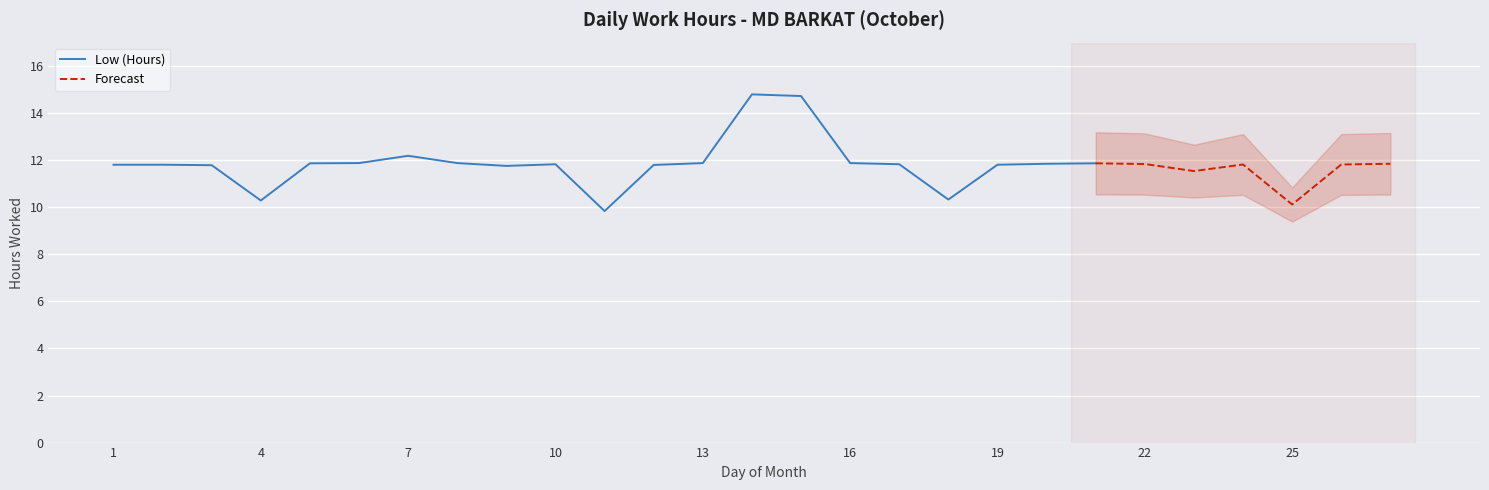

Rank the categories by value from highest to lowest.

14, 15, 7, 6, 8, 13, 16, 5, 21, 20, 27, 22, 10, 17, 24, 26, 1, 2, 19, 12, 3, 9, 23, 18, 4, 25, 11